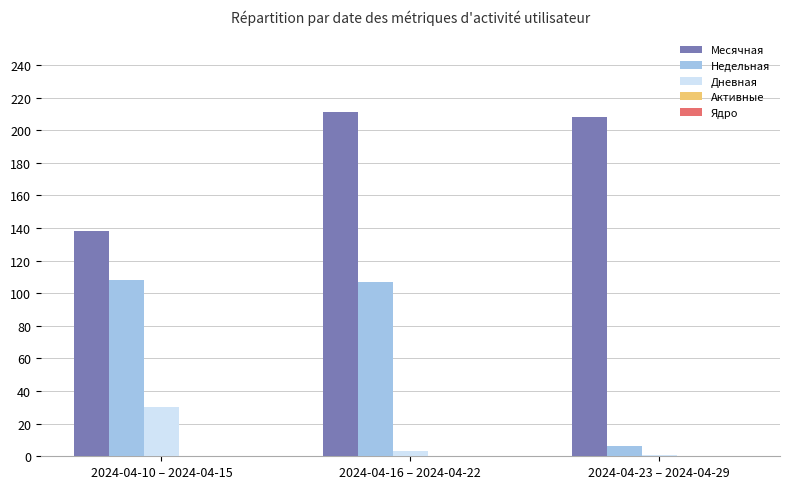

What is the lowest value of the Недельная series?

6